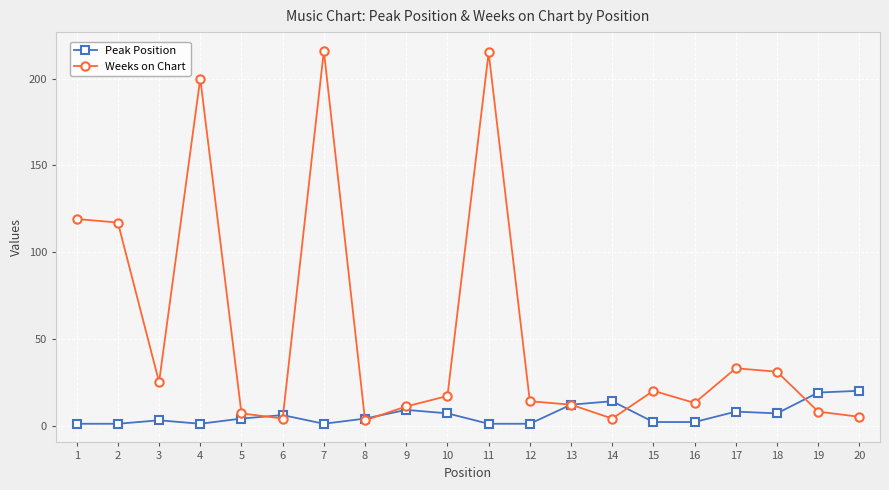

What is the maximum value for Weeks on Chart?

216